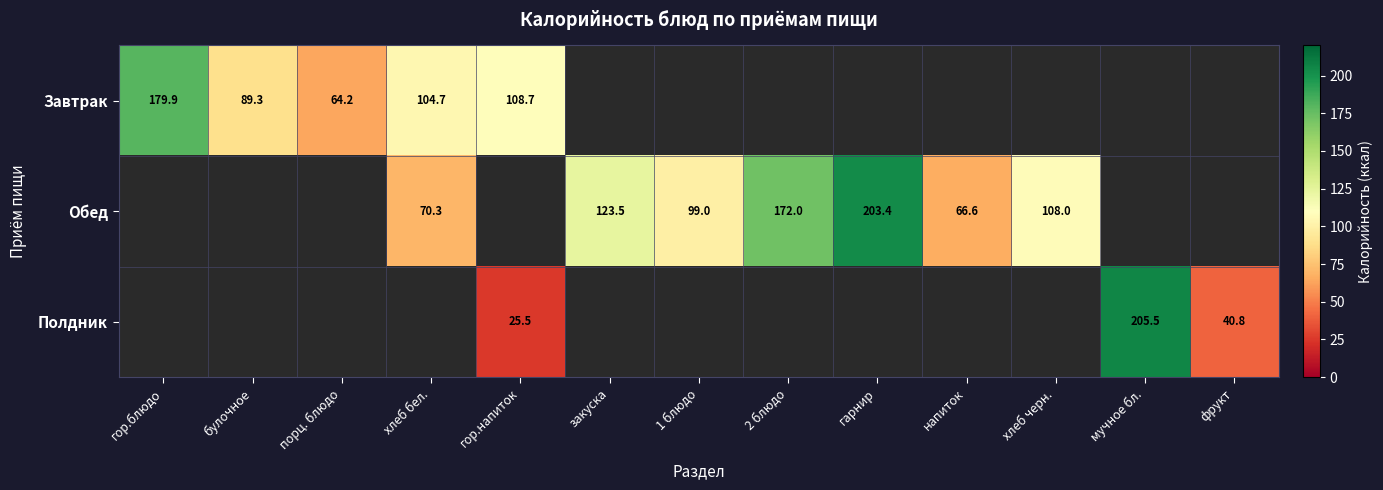

Is the value of Полдник at мучное бл. greater than the value of Обед at 2 блюдо?

Yes